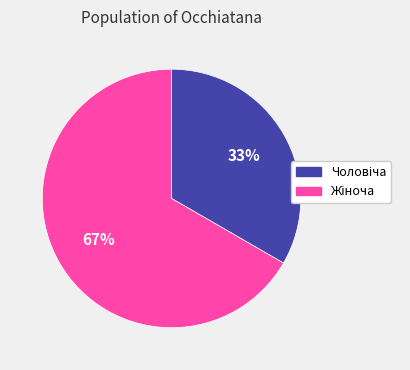

Does any single category account for the majority?

Yes